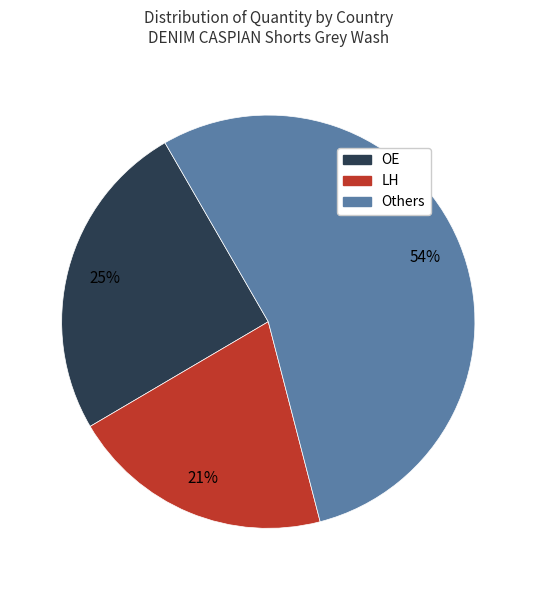

To the nearest percent, what is the average slice percentage?

33%